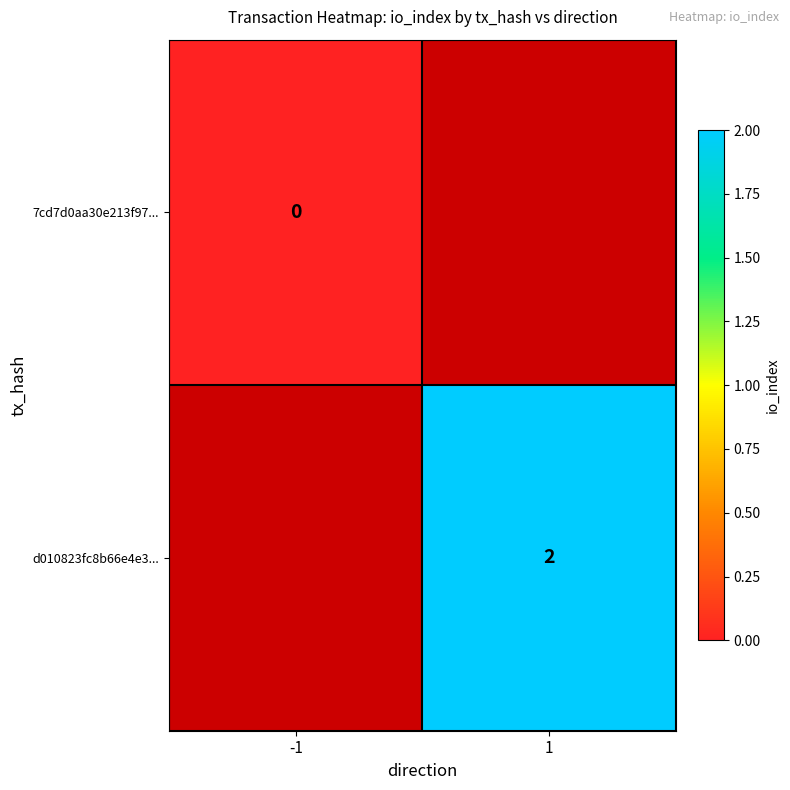

True or false: d010823fc8b66e4e3... has a value of 1 at 1.

False